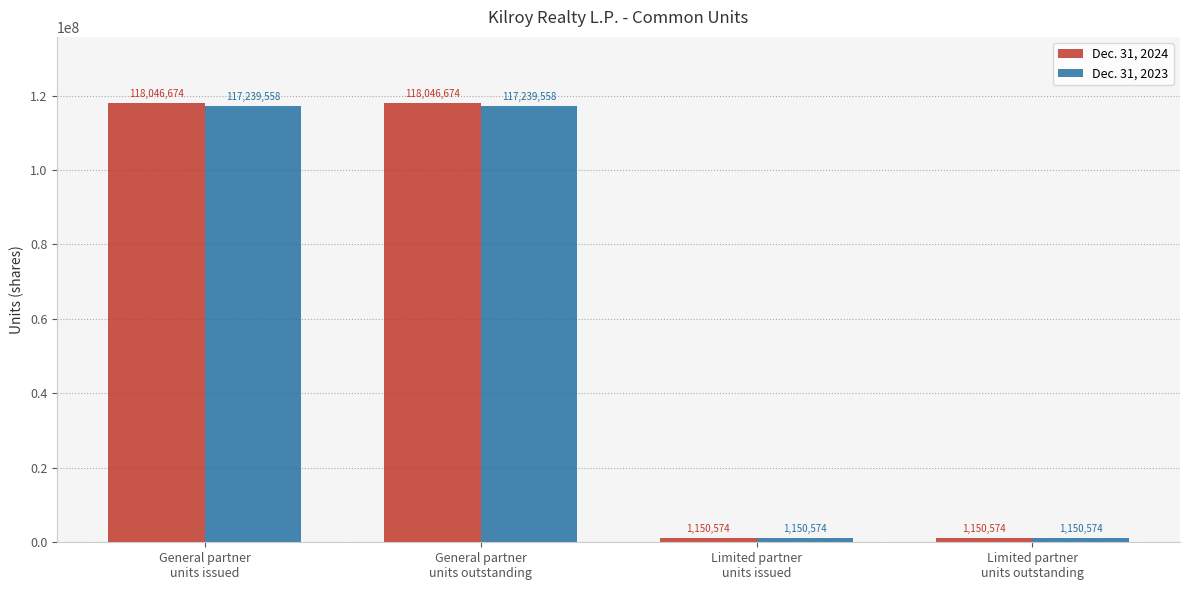

What is the highest value of the Dec. 31, 2024 series?

118046674